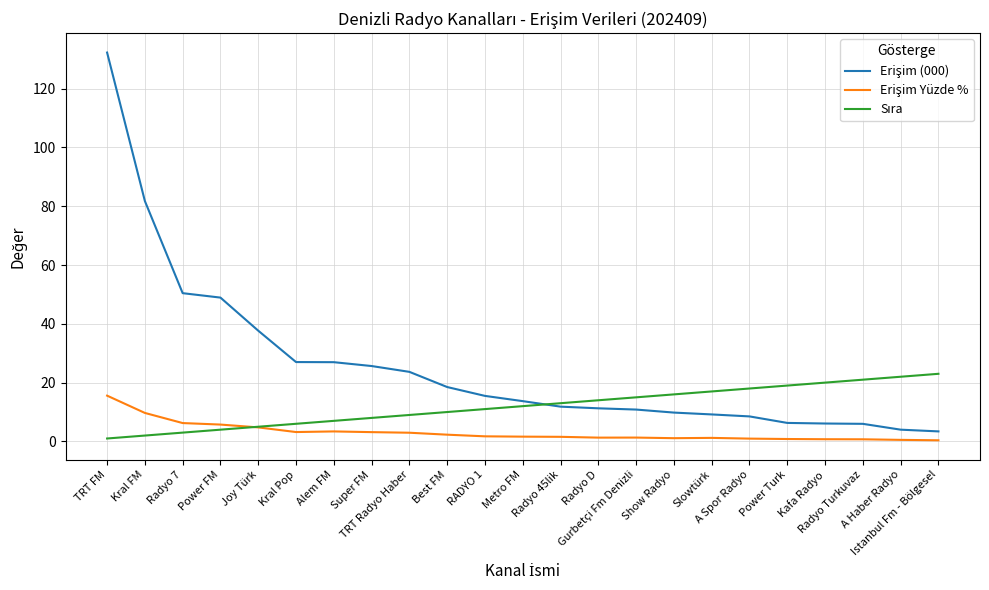

The value of Erişim (000) at Super FM is 5.6. True or false?

False